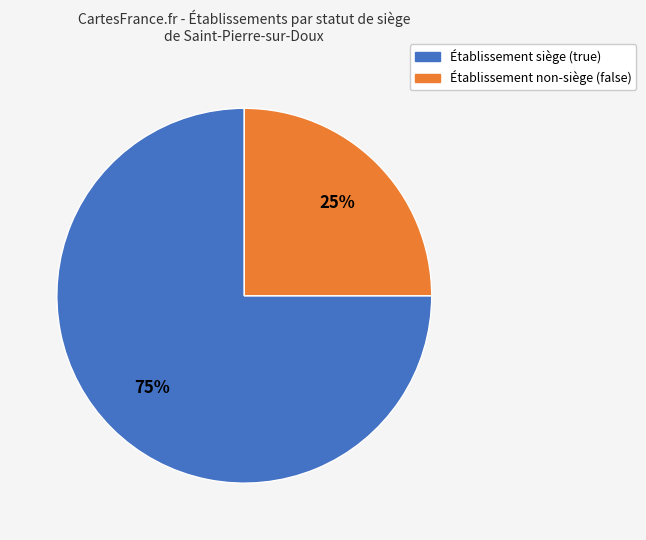

How many slices are in this pie chart?

2